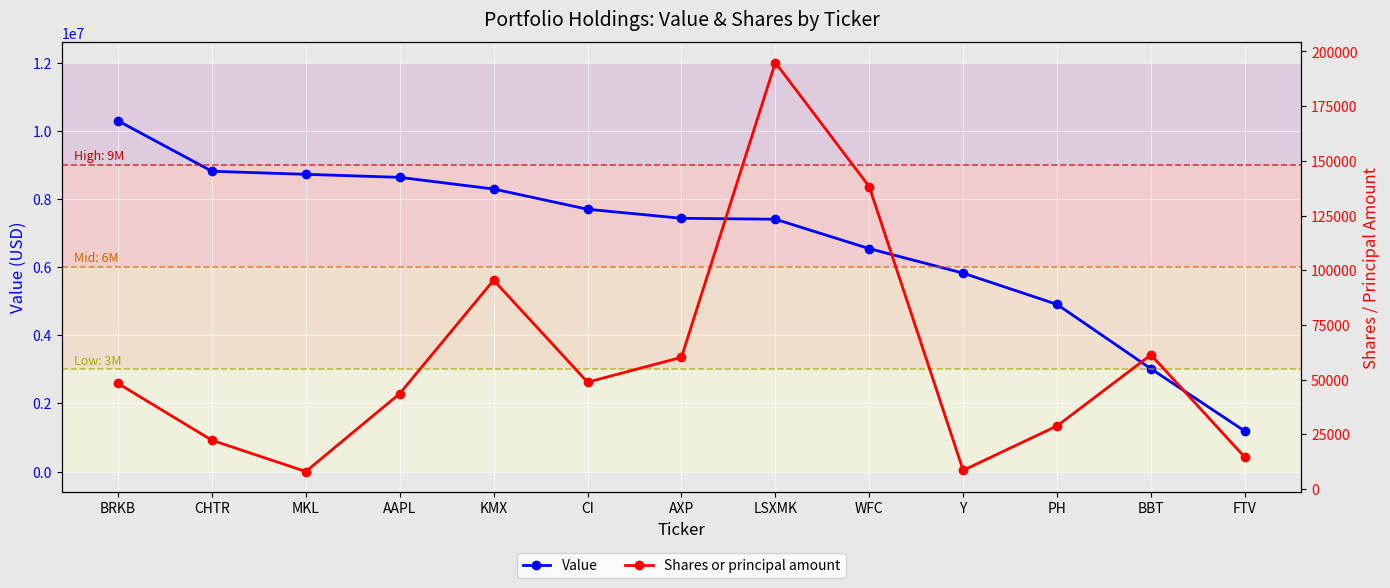

Rank the series by their average value, from lowest to highest.

Shares or principal amount, Value